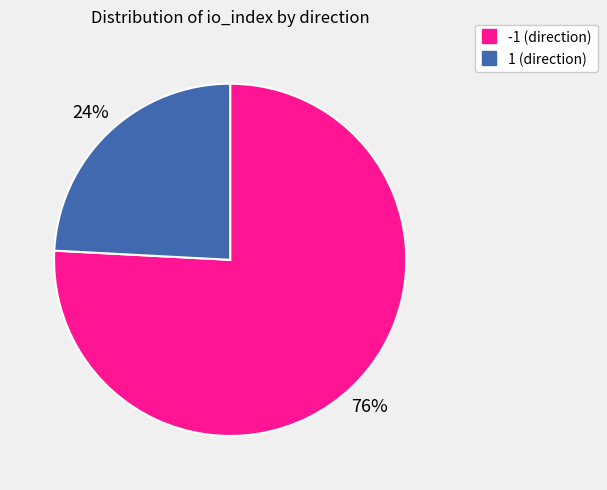

Which category has the smallest portion of the pie?

1 (direction)